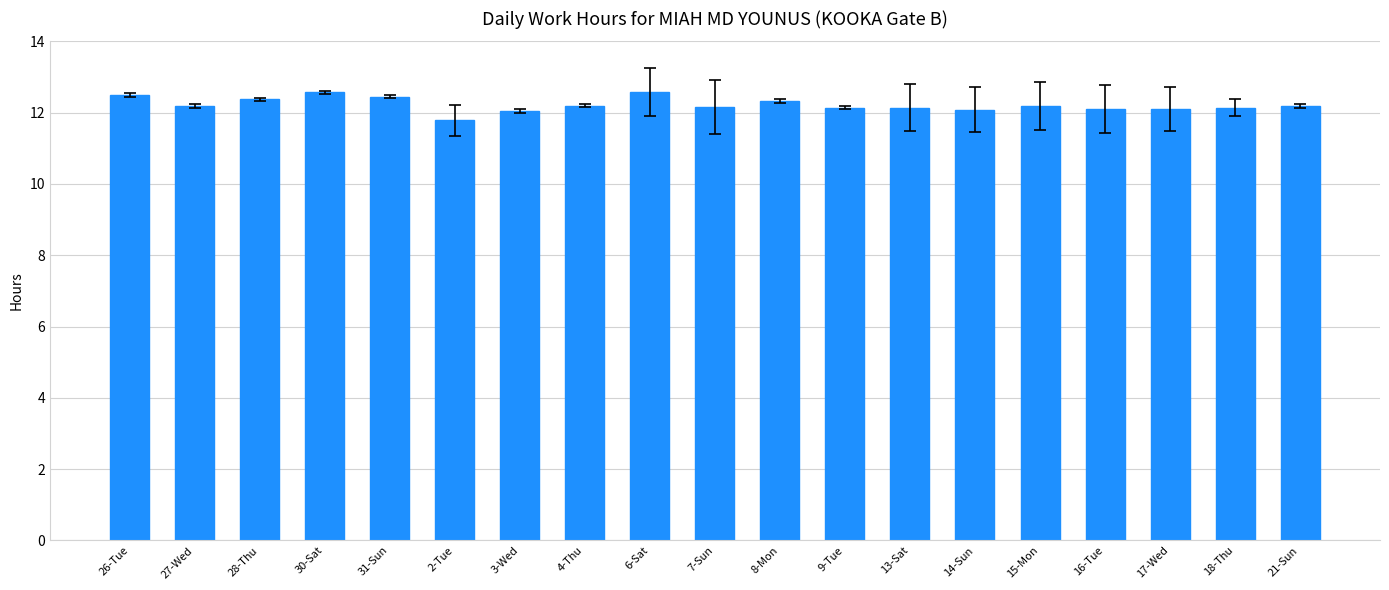

What is the ratio of the value at 15-Mon to the value at 27-Wed?

1.0